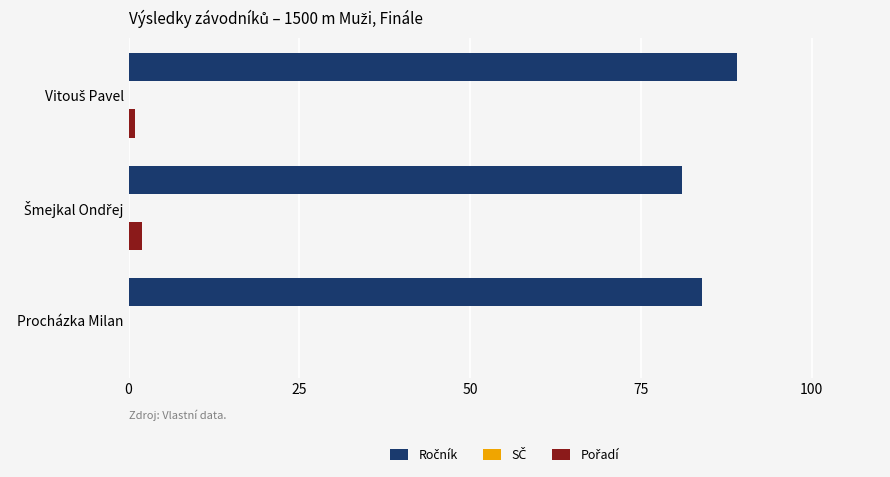

What is the total value across all series at Procházka Milan?

84